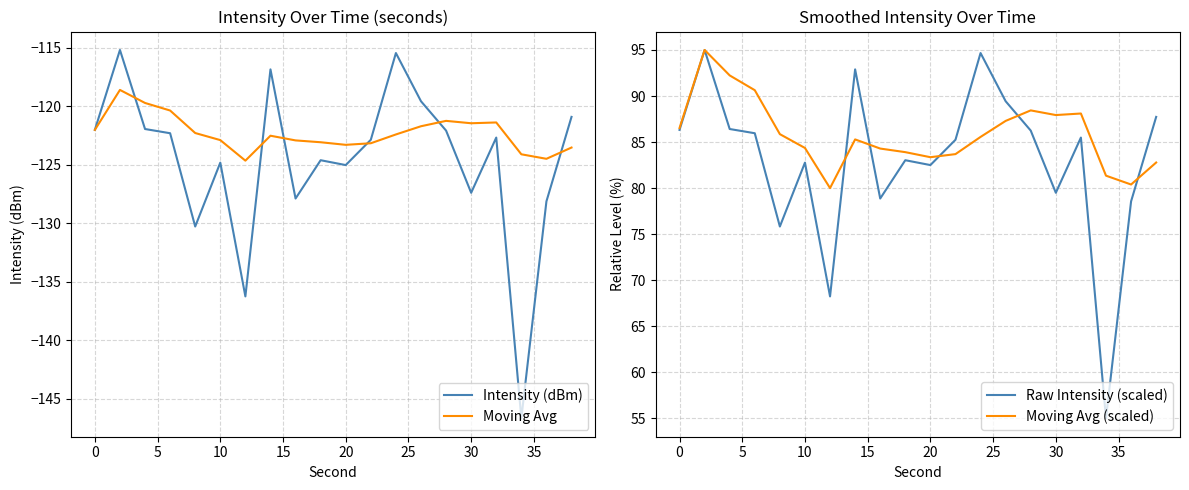

Which series has the largest total across all categories?

Moving Avg (scaled)